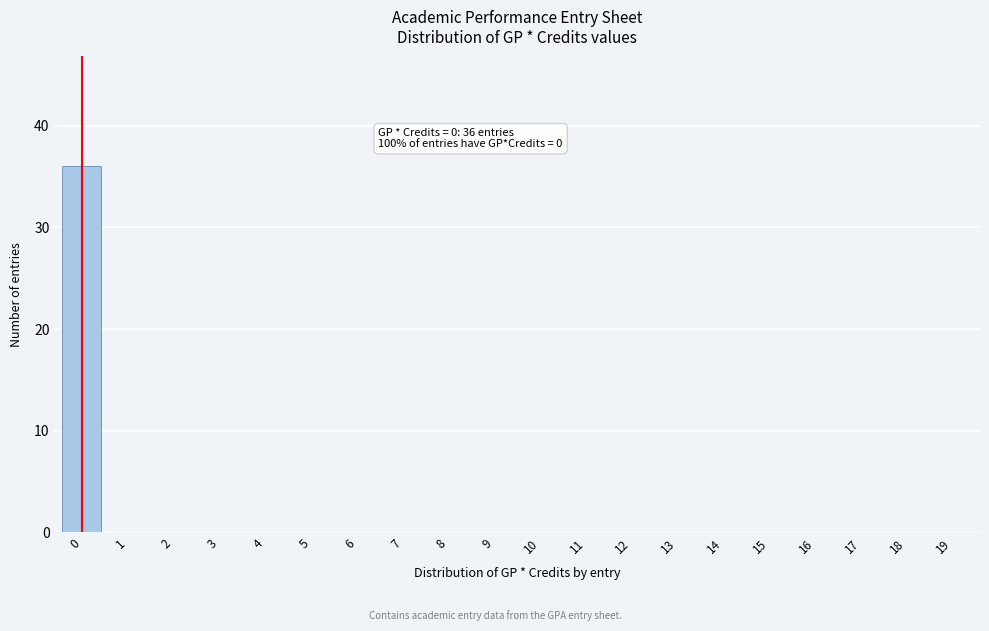

Reading left to right, transcribe all the data shown in this chart.

0=36	1=0	2=0	3=0	4=0	5=0	6=0	7=0	8=0	9=0	10=0	11=0	12=0	13=0	14=0	15=0	16=0	17=0	18=0	19=0